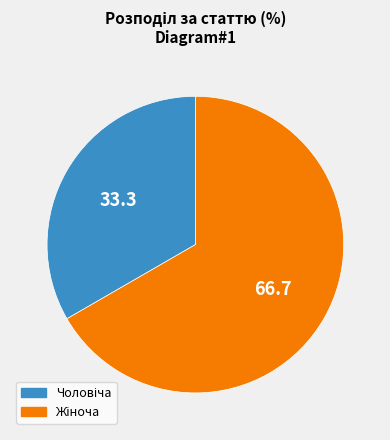

Is there any slice that represents more than half of the pie?

Yes